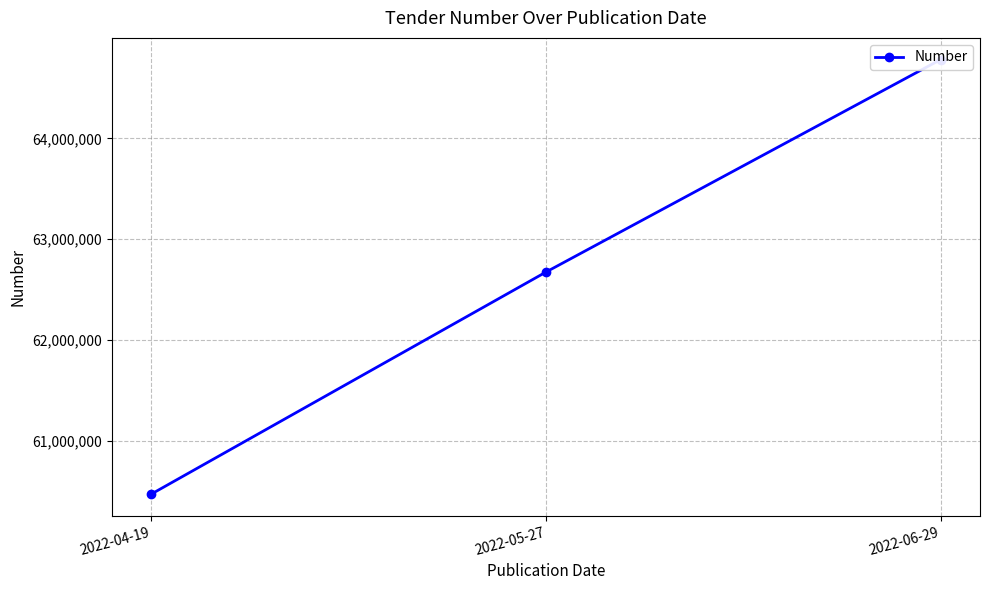

What is the difference between the maximum and minimum values?

4307324